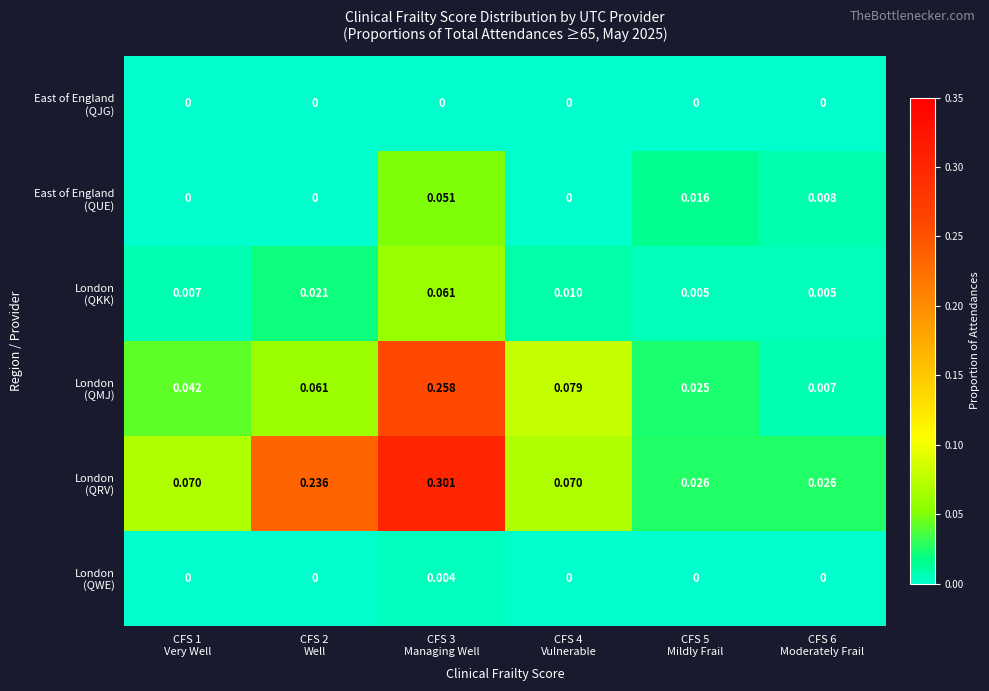

How many categories are shown in the chart?

6